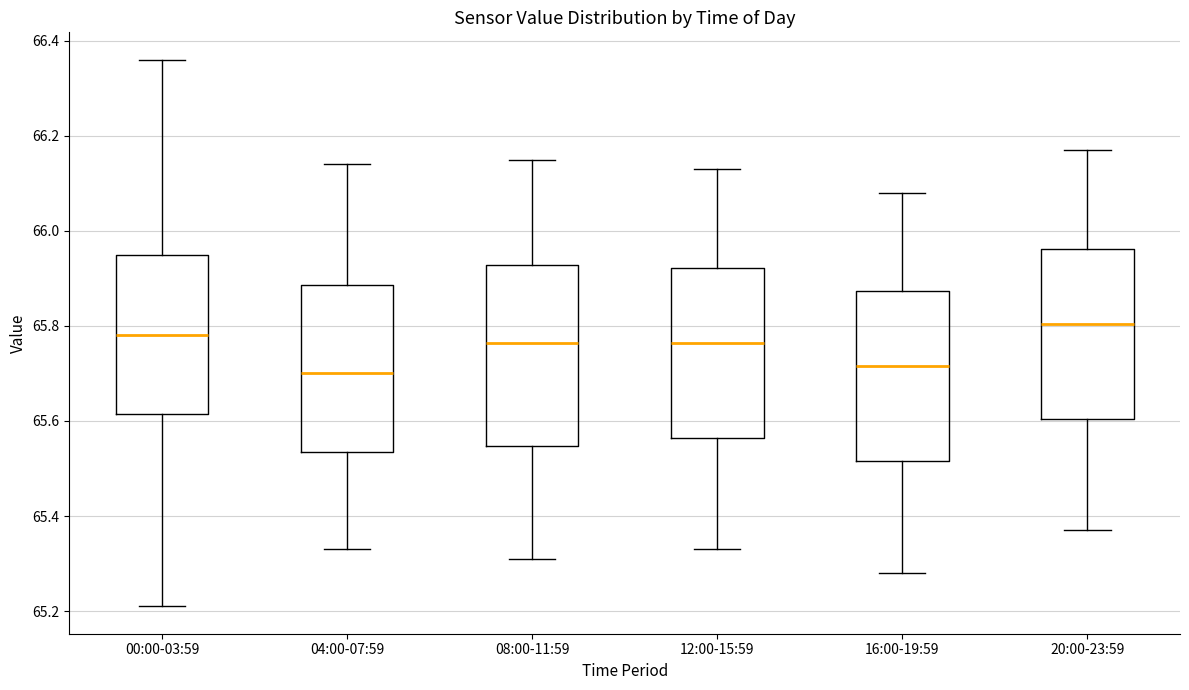

Where does the lower whisker of the box for 00:00-03:59 end on the y-axis? The values are not printed on the chart, so give them approximately, as read against the axis.

65.22